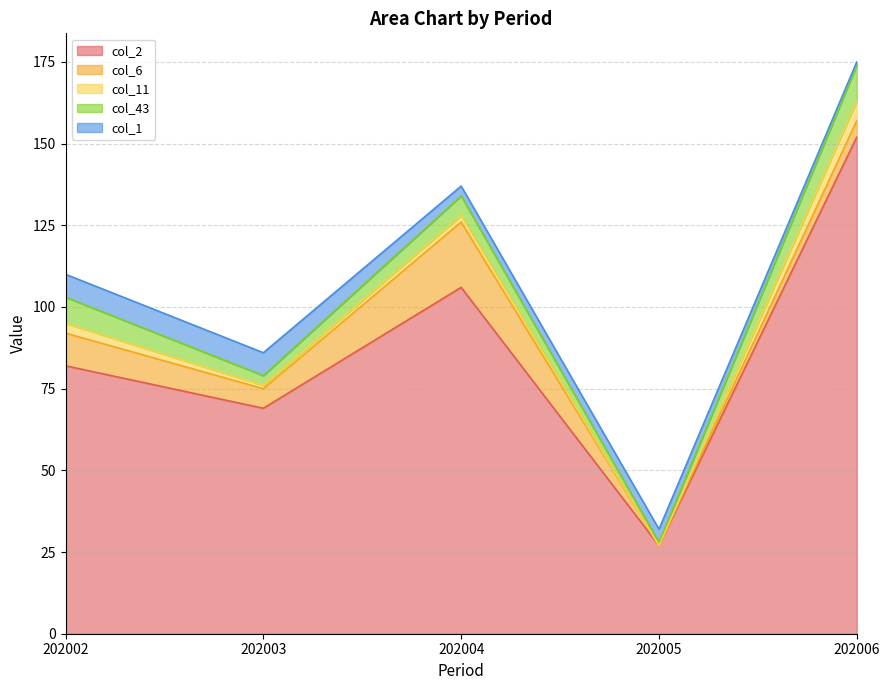

How many values in col_6 are above zero?

4